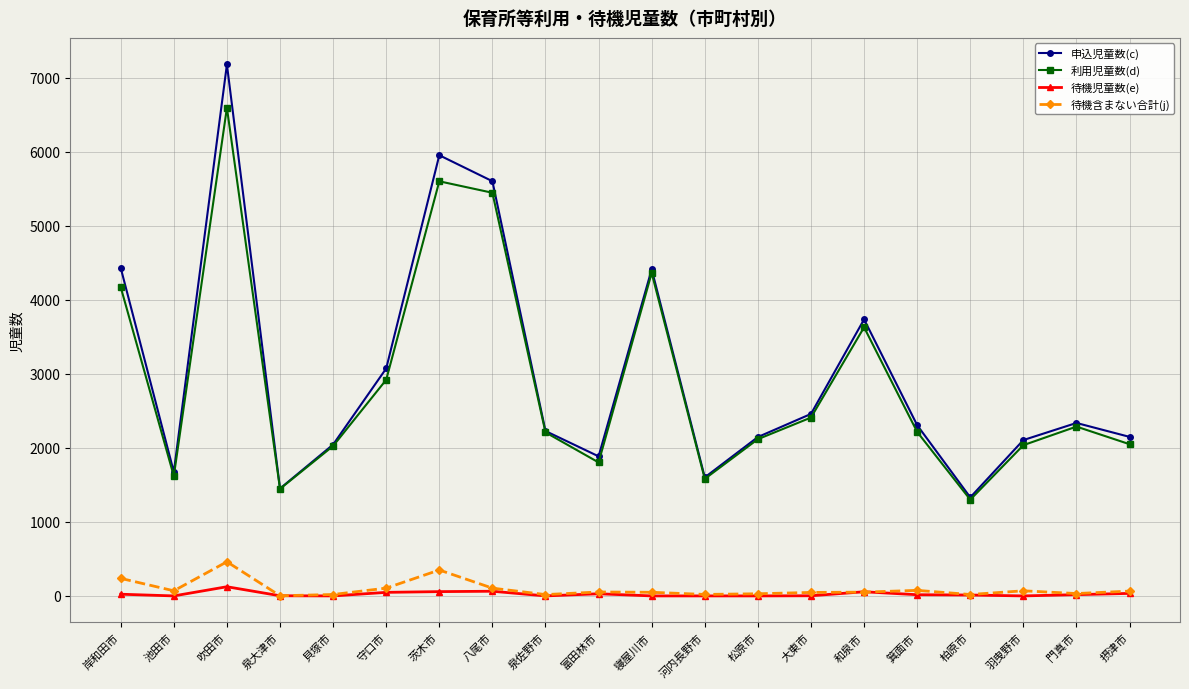

Does the chart have visible grid lines?

Yes